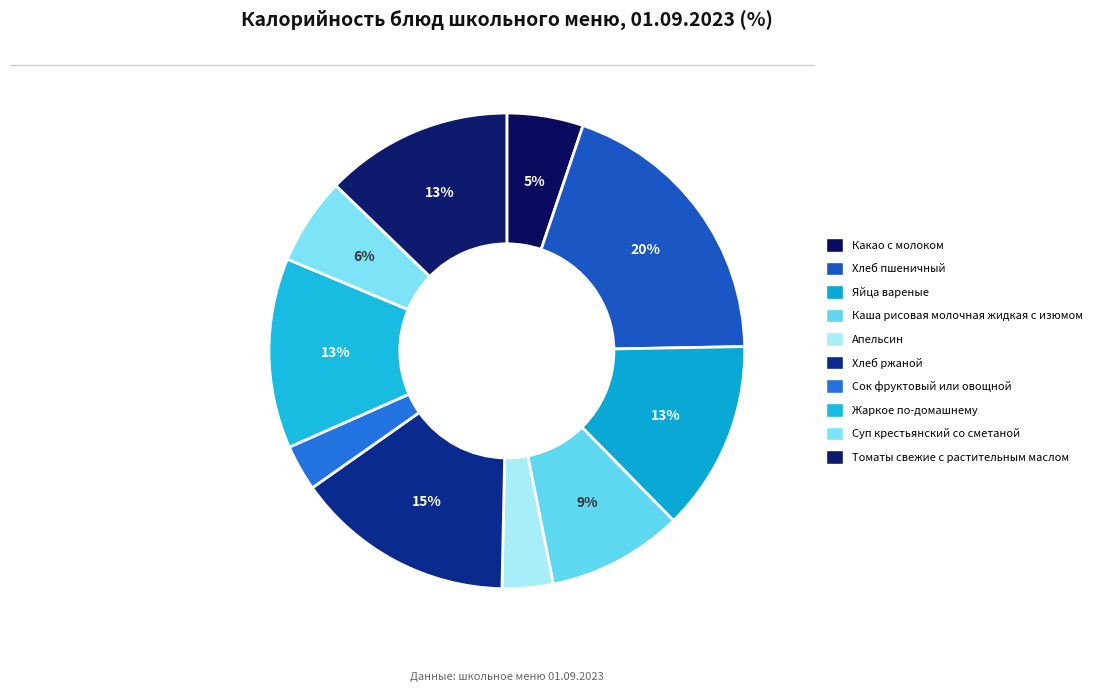

Count the number of slices in the pie.

10